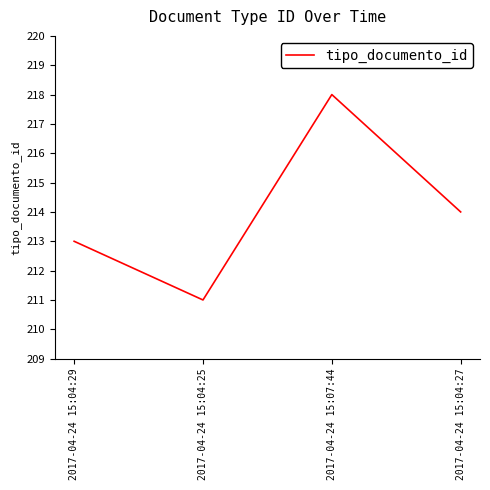

List the labels in order of value, largest first.

2017-04-24 15:07:44, 2017-04-24 15:04:27, 2017-04-24 15:04:29, 2017-04-24 15:04:25